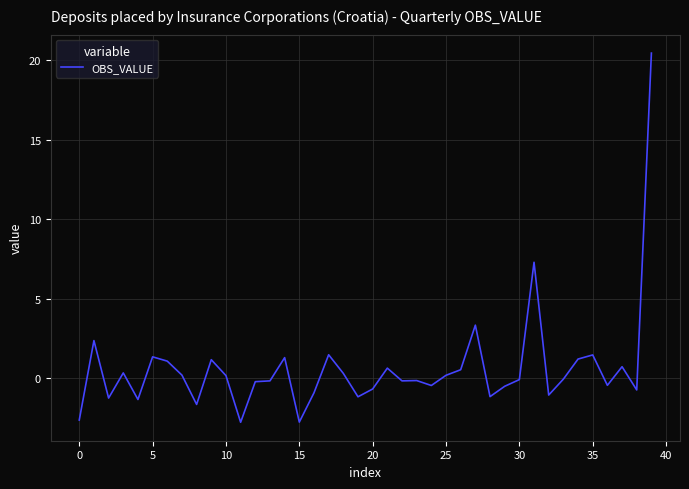

What is the smallest value displayed?

-2.8